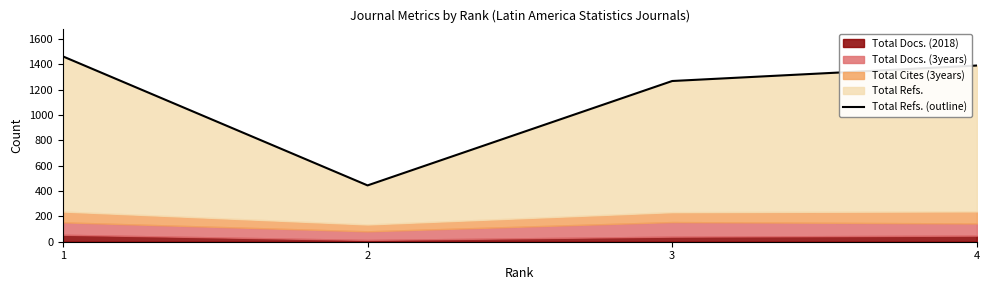

What is the change in value from 2 to 3?

+823